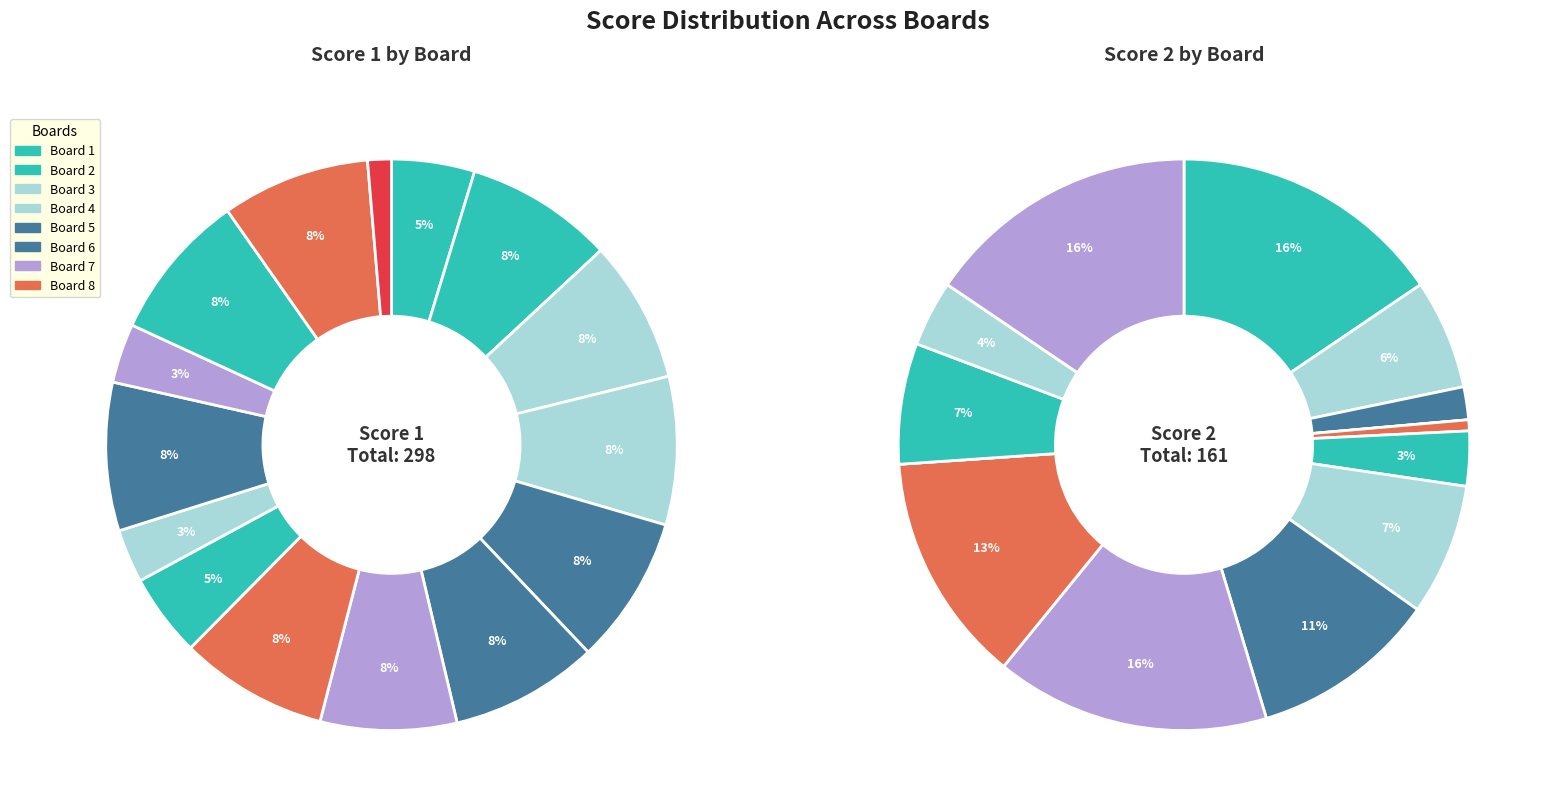

Is Board 1 the majority of the pie?

No